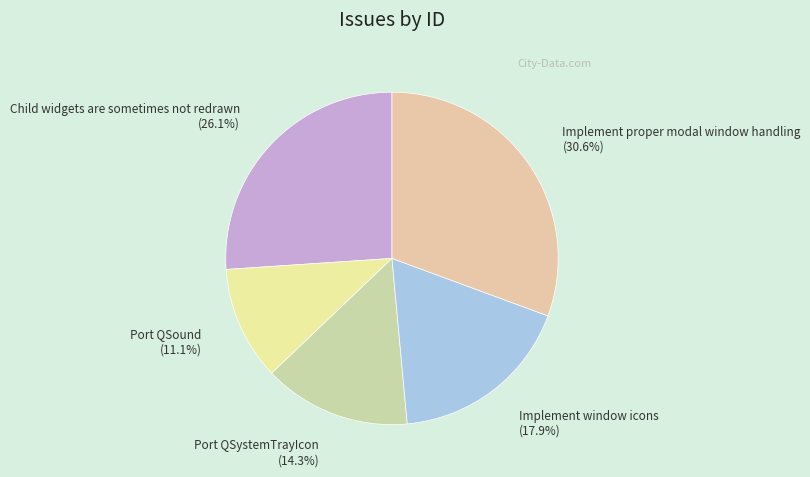

Which category has the smallest portion of the pie?

Port QSound